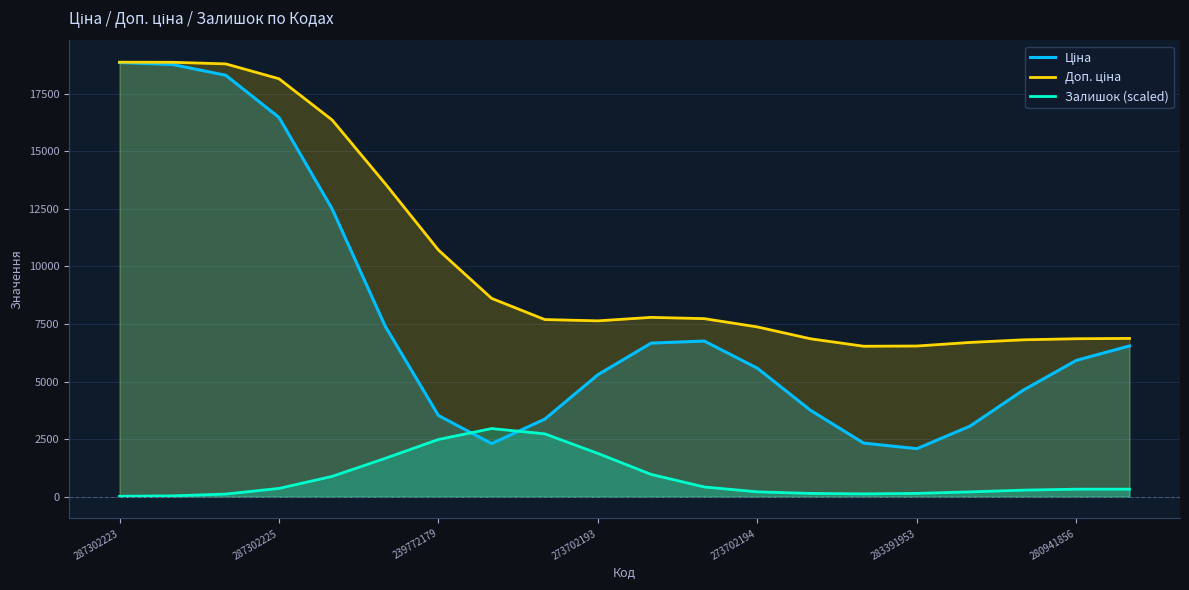

What is the sum of all Залишок (scaled) values?

16347.1